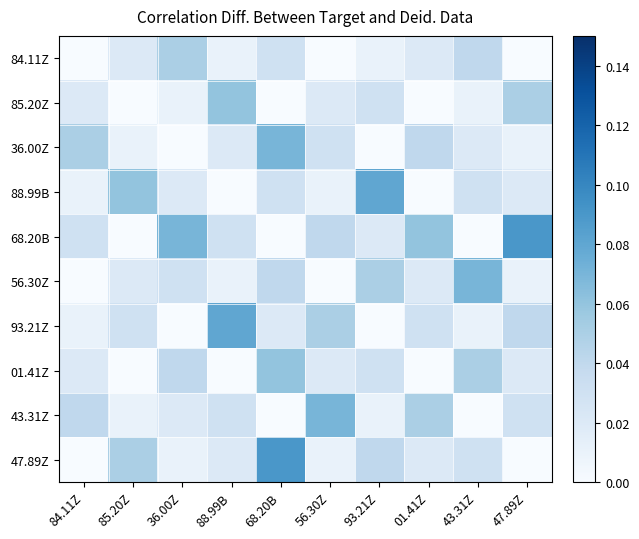

What is the total value across all series at 85.20Z?

0.2